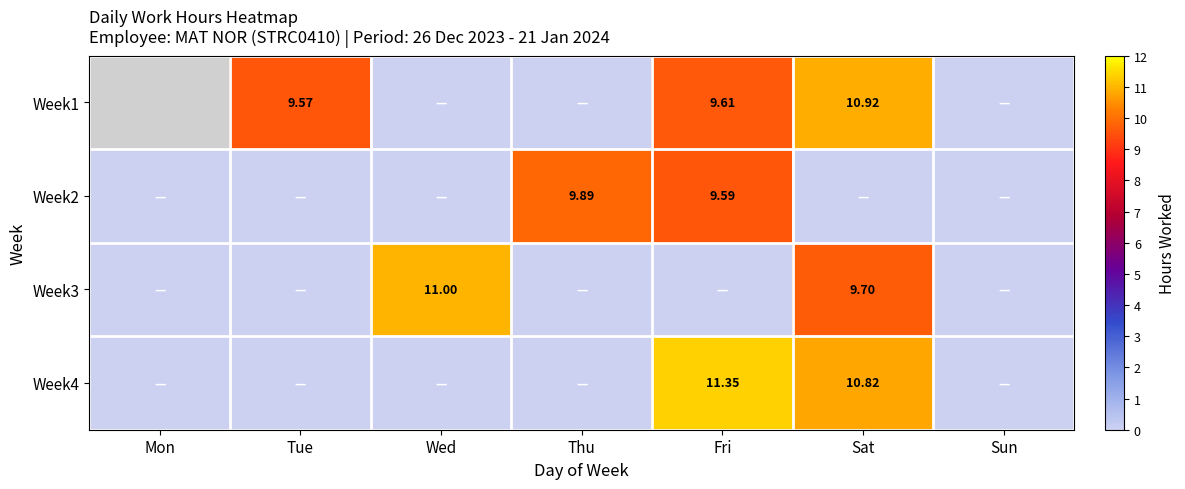

The Week2 series shows 14.6 at Thu. True or false?

False